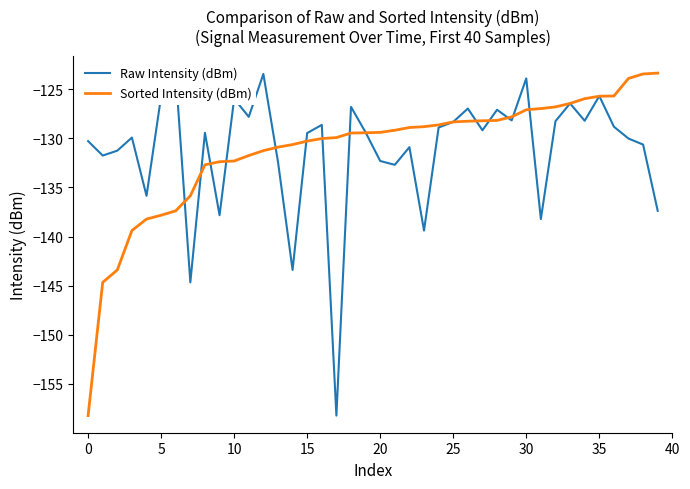

The Sorted Intensity (dBm) series shows -82.3 at 0. True or false?

False